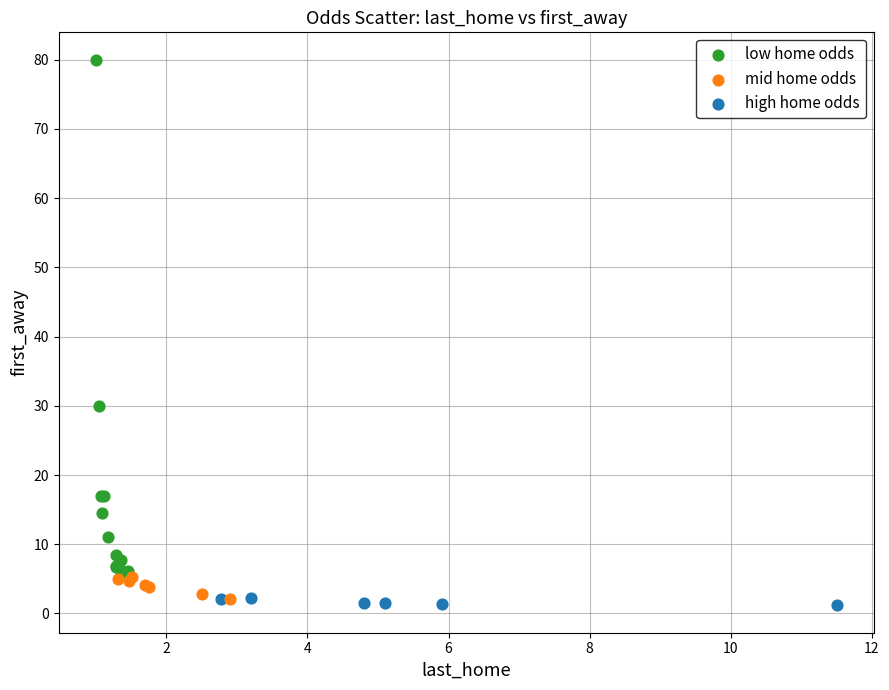

Which series reaches the minimum Y coordinate?

high home odds